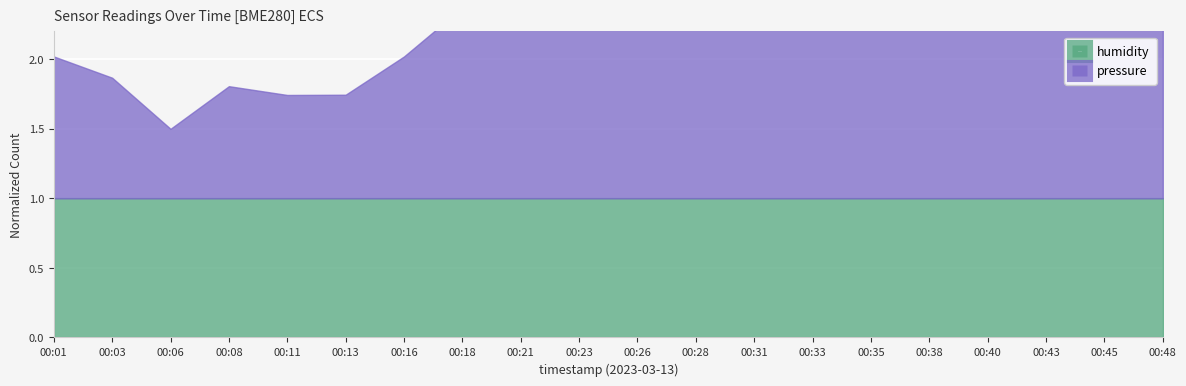

Where is the data nearest to the value 2?

00:01